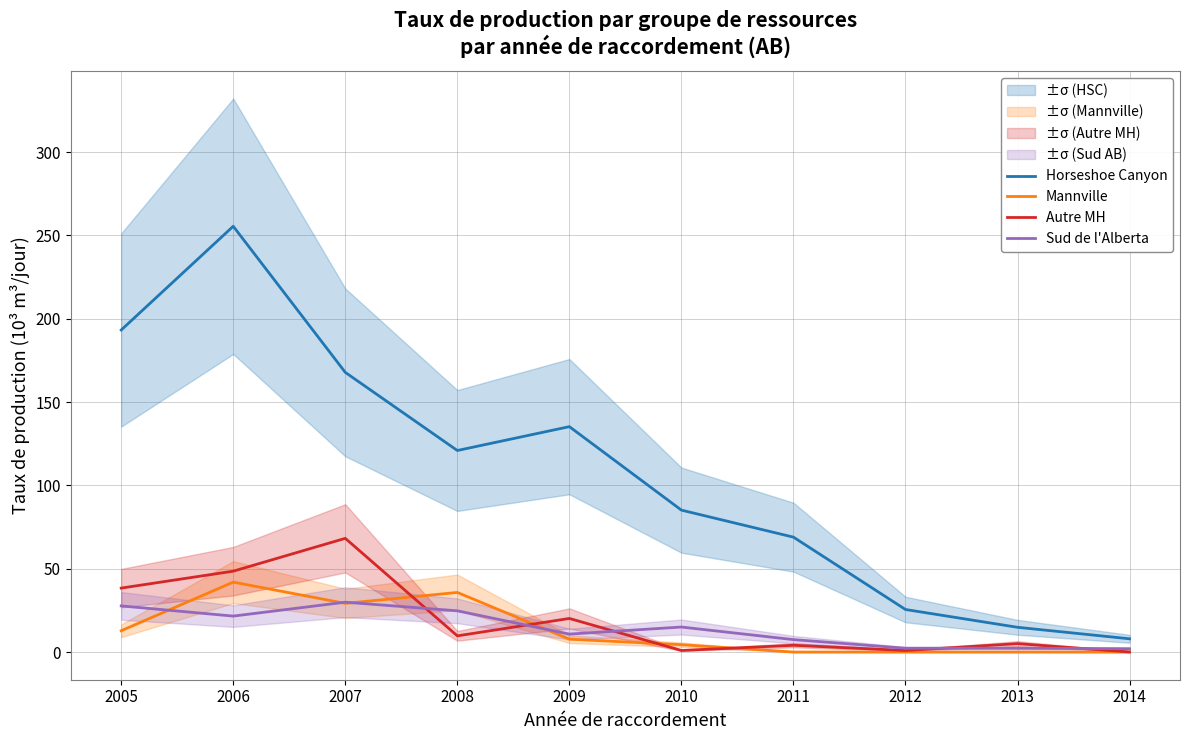

How many distinct data groups are displayed?

4